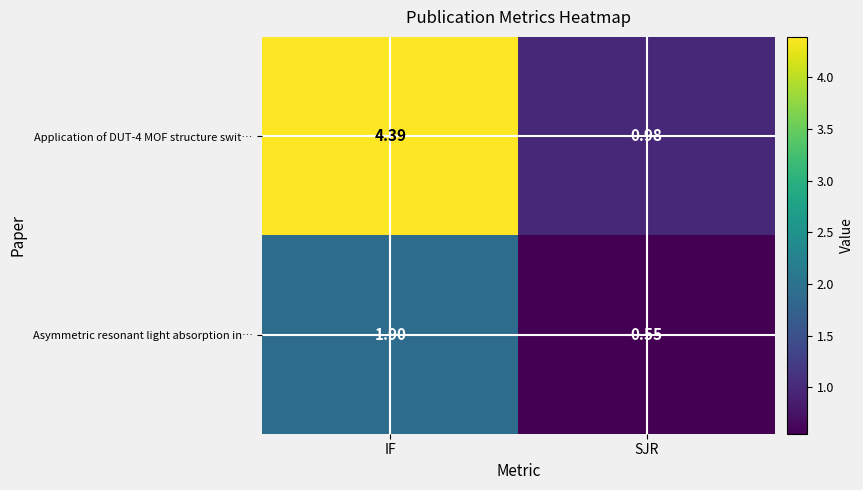

What is the spread (max minus min) of values at IF?

2.5